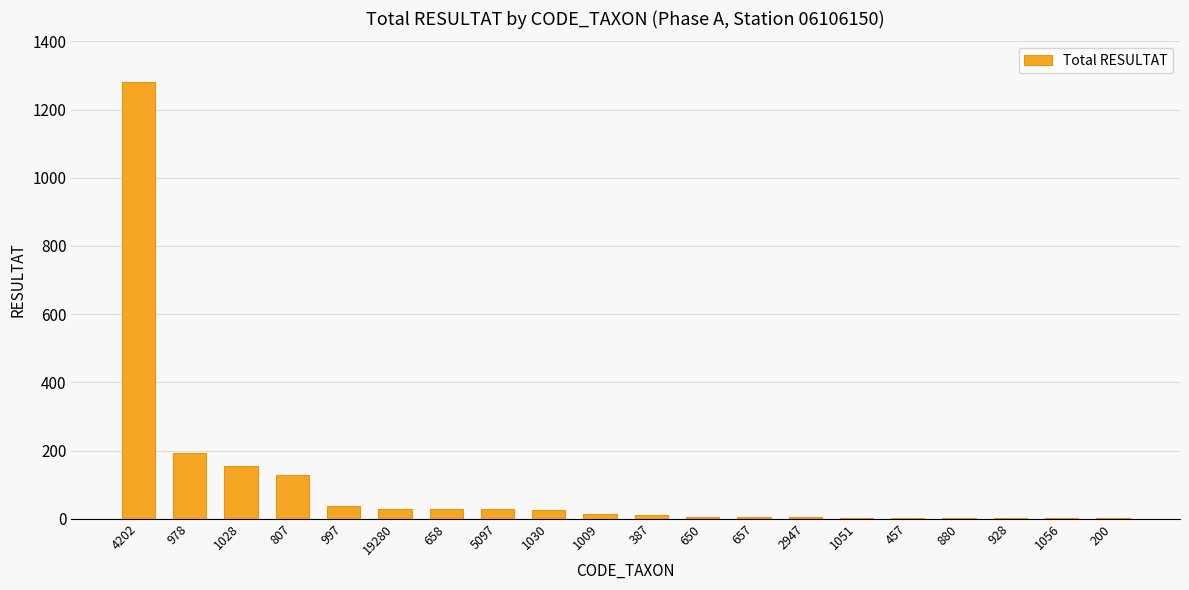

What is the sum of the values at 928 and 4202?

1283